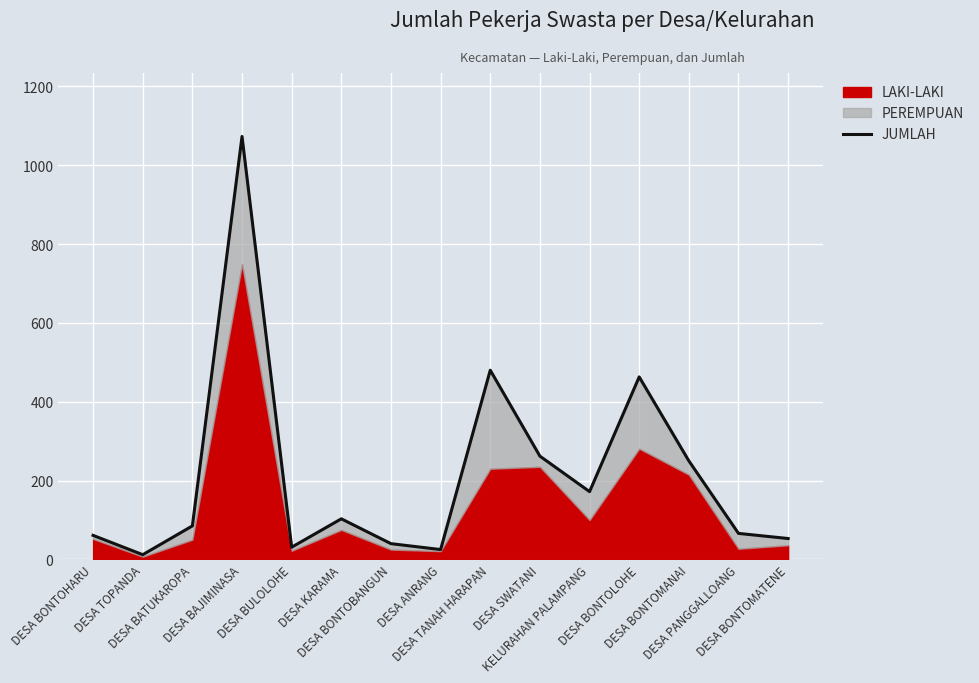

Rank the categories by value from highest to lowest.

DESA BAJIMINASA, DESA TANAH HARAPAN, DESA BONTOLOHE, DESA SWATANI, DESA BONTOMANAI, KELURAHAN PALAMPANG, DESA KARAMA, DESA BATUKAROPA, DESA PANGGALLOANG, DESA BONTOHARU, DESA BONTOMATENE, DESA BONTOBANGUN, DESA BULOLOHE, DESA ANRANG, DESA TOPANDA